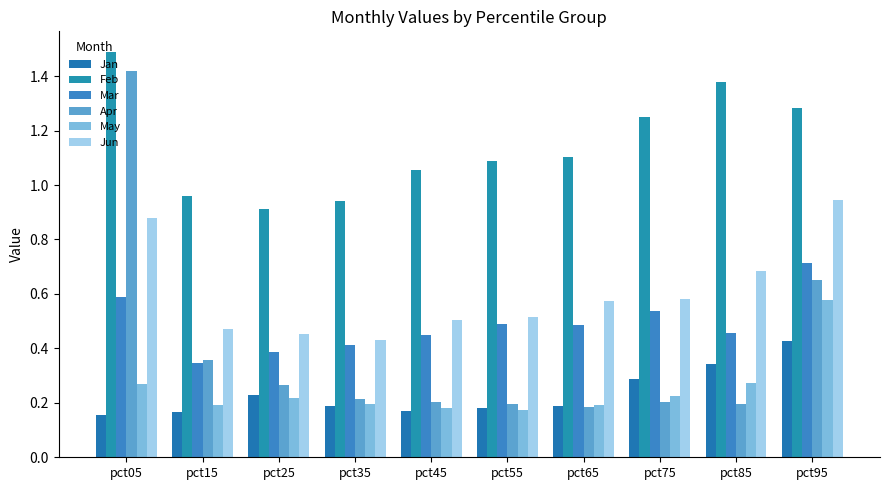

What are all the series names shown in the legend?

Jan, Feb, Mar, Apr, May, Jun